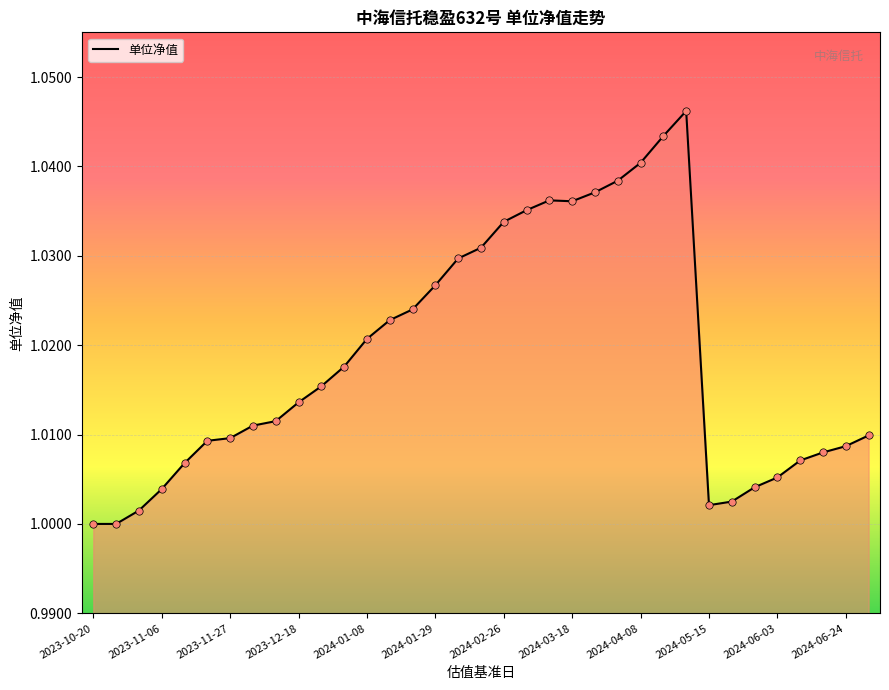

Is this an area chart (filled region under the line)?

Yes